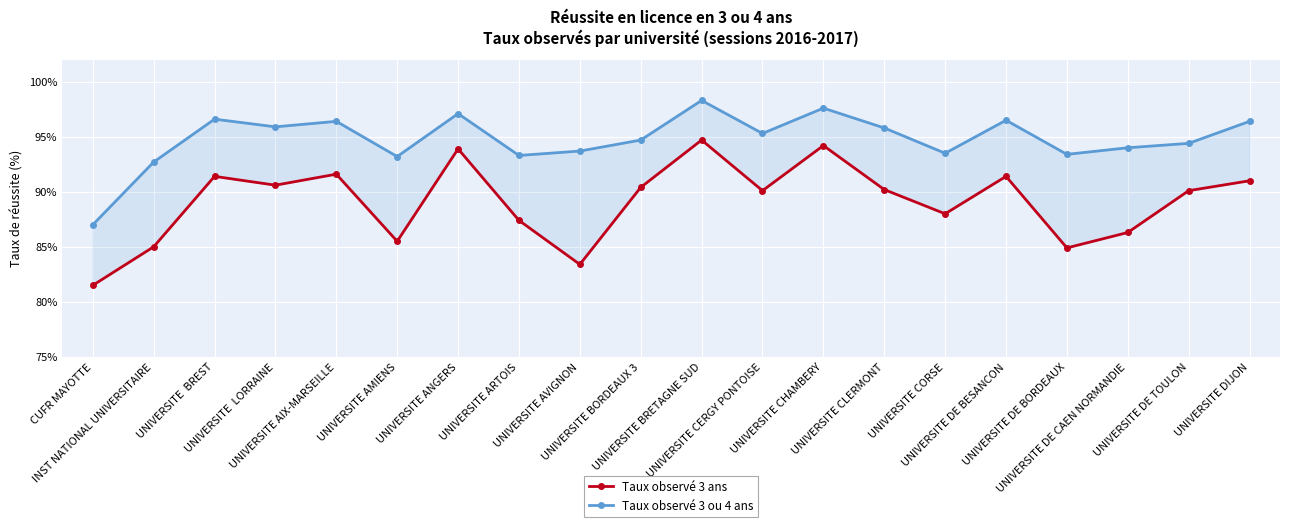

Between UNIVERSITE AVIGNON and UNIVERSITE  LORRAINE, which is larger?

UNIVERSITE  LORRAINE